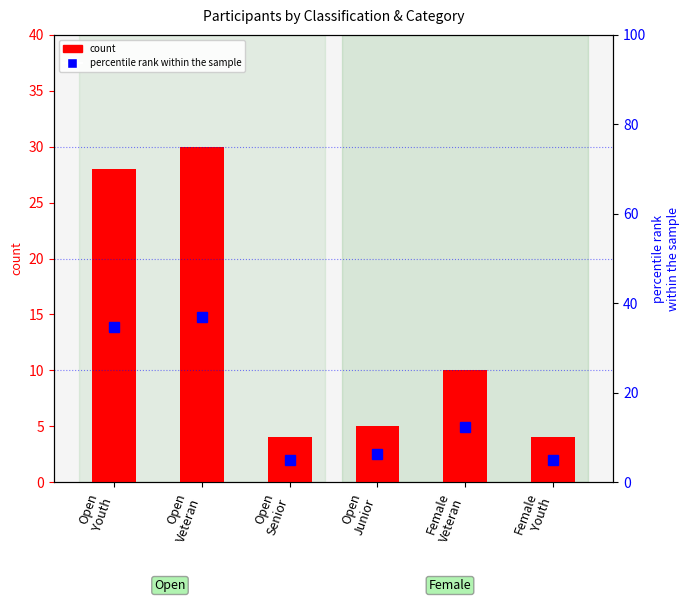

What is the label of the 3rd bar from the right?

Open
Junior